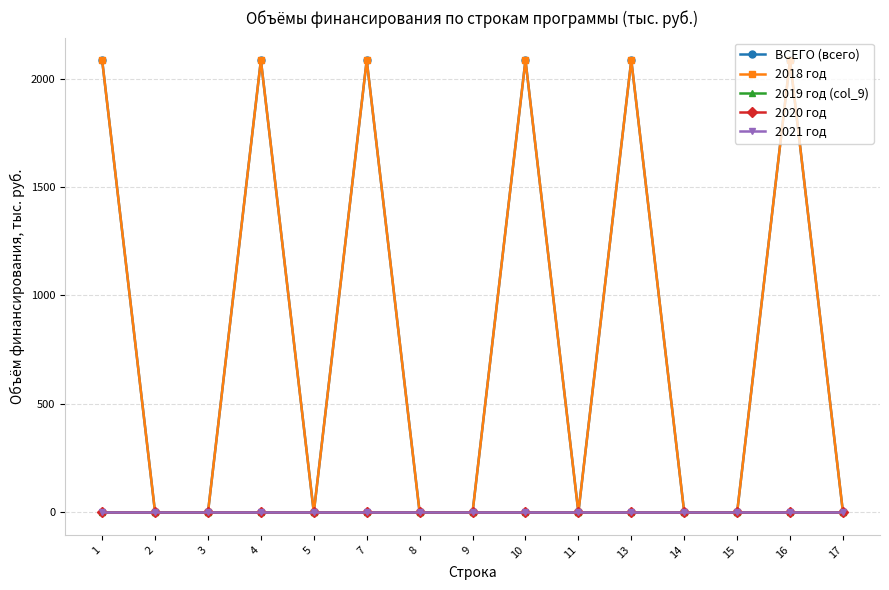

What is the sum of all ВСЕГО (всего) values?

12510